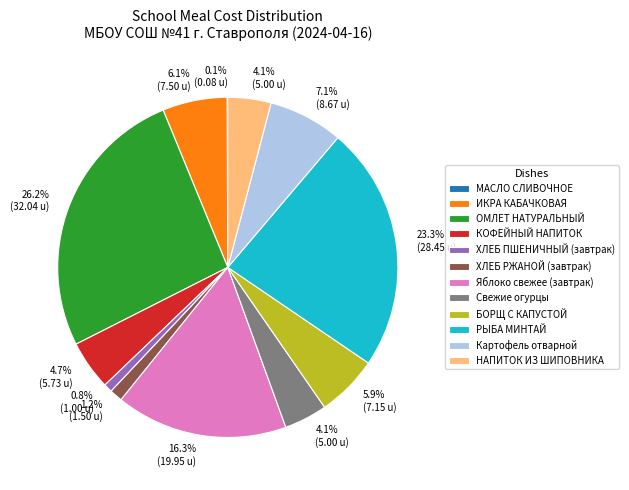

Is Яблоко свежее (завтрак) the majority of the pie?

No